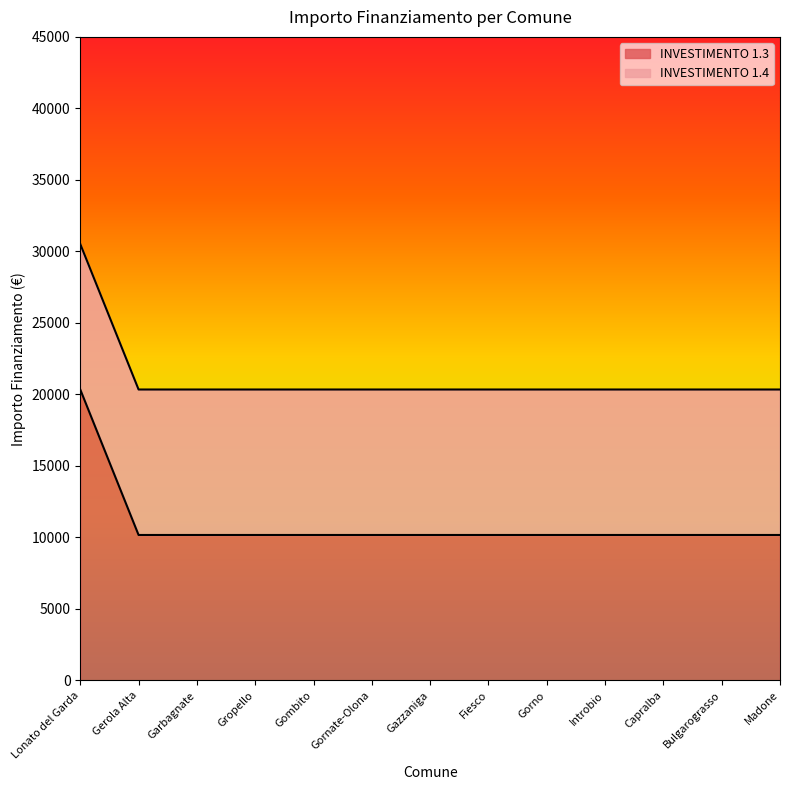

What is the sum of the values at Gornate-Olona and Gropello?

20344